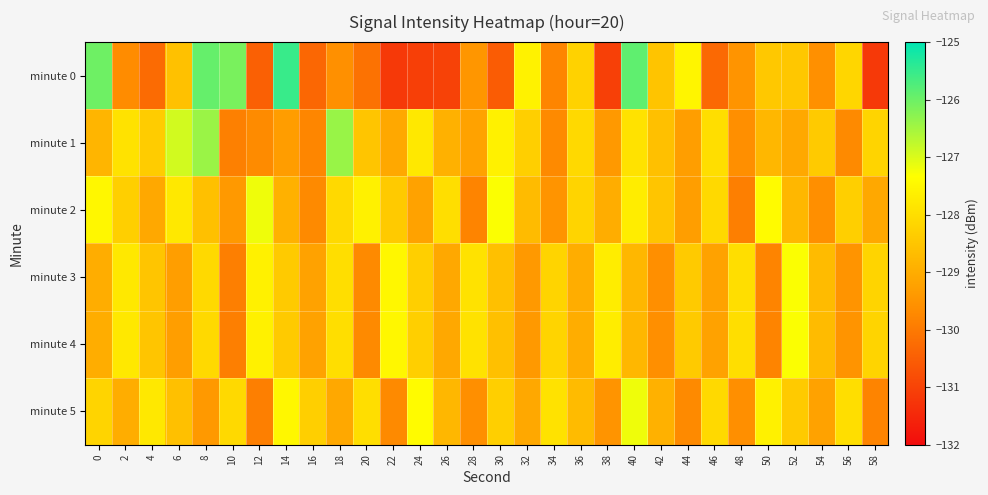

Rank the series at 52 from lowest to highest value.

minute 1, minute 2, minute 0, minute 5, minute 3, minute 4